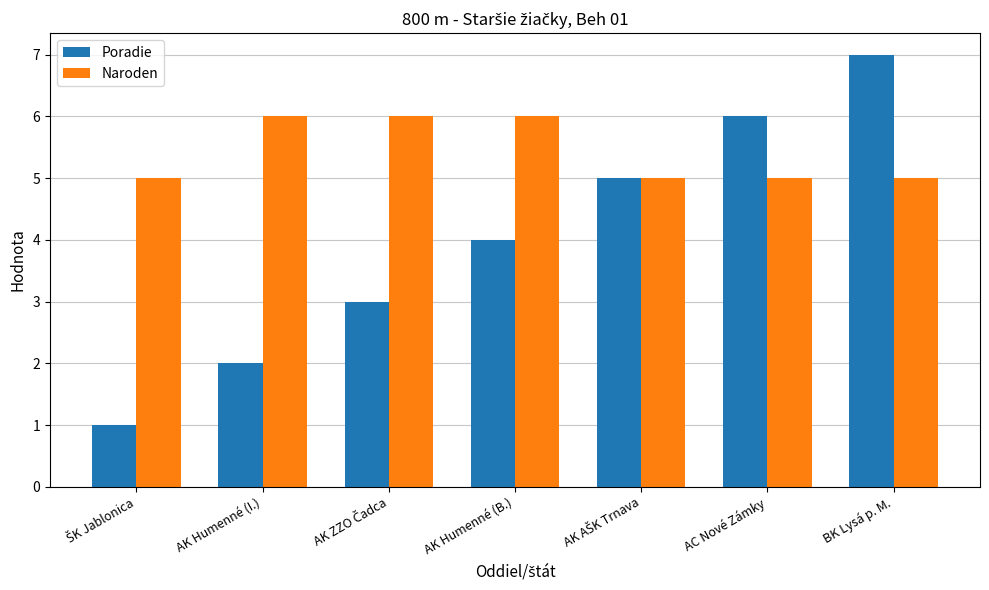

How many values in the Poradie series are below 4?

3